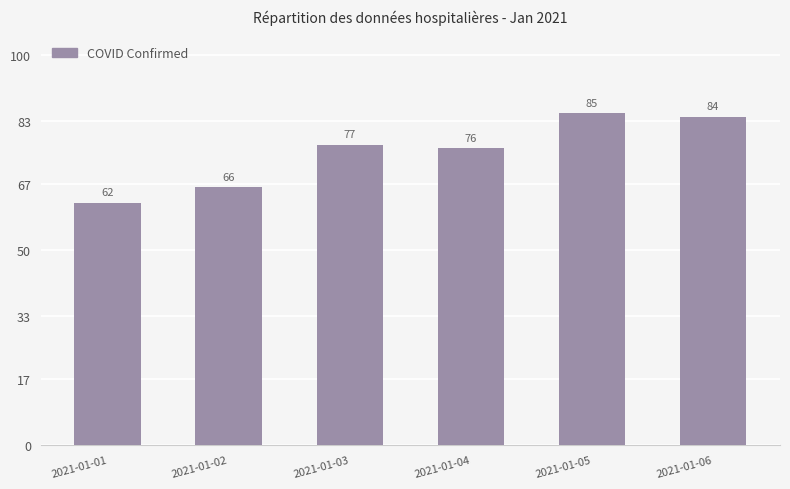

How many values are below 77?

3